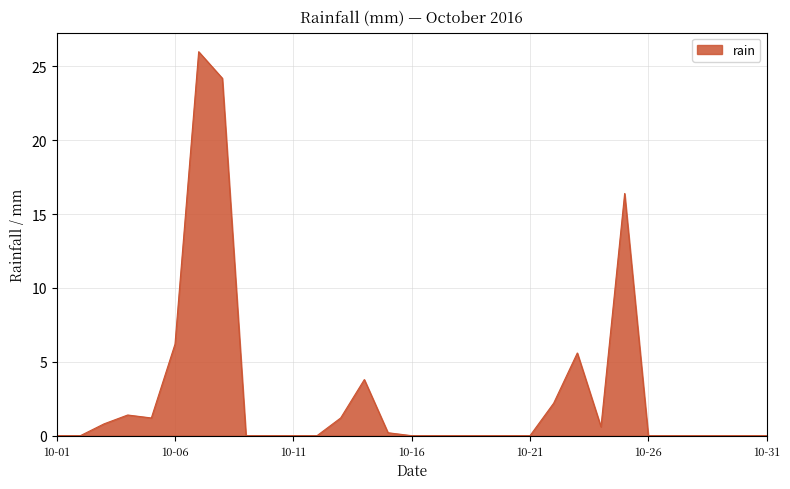

What is the difference between the maximum and minimum values?

26.0